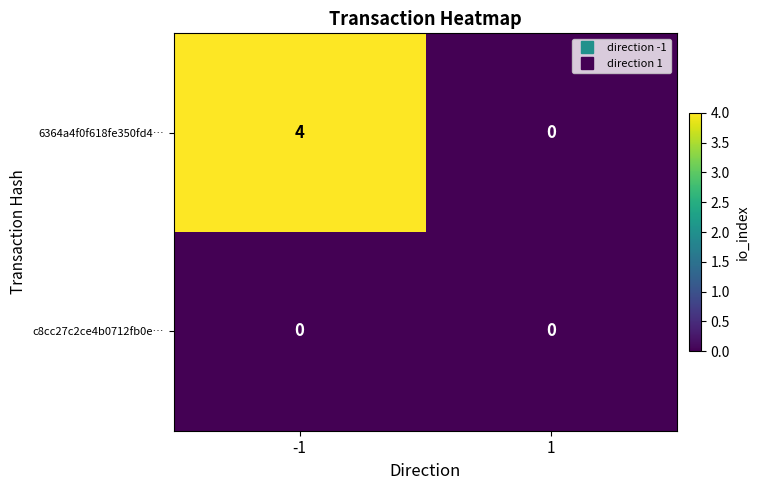

What is the difference between the maximum and minimum values in the 6364a4f0f618fe350fd4… series?

4